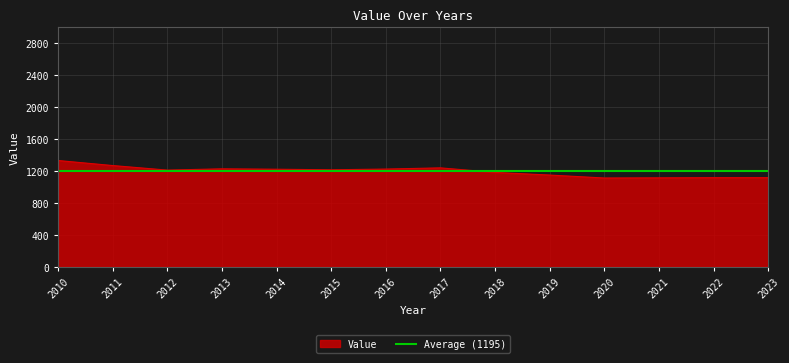

Reading right to left, what are all the values shown in this chart?

2023=1117	2022=1117	2021=1115	2020=1113	2019=1150	2018=1183	2017=1240	2016=1225	2015=1216	2014=1223	2013=1228	2012=1212	2011=1269	2010=1332